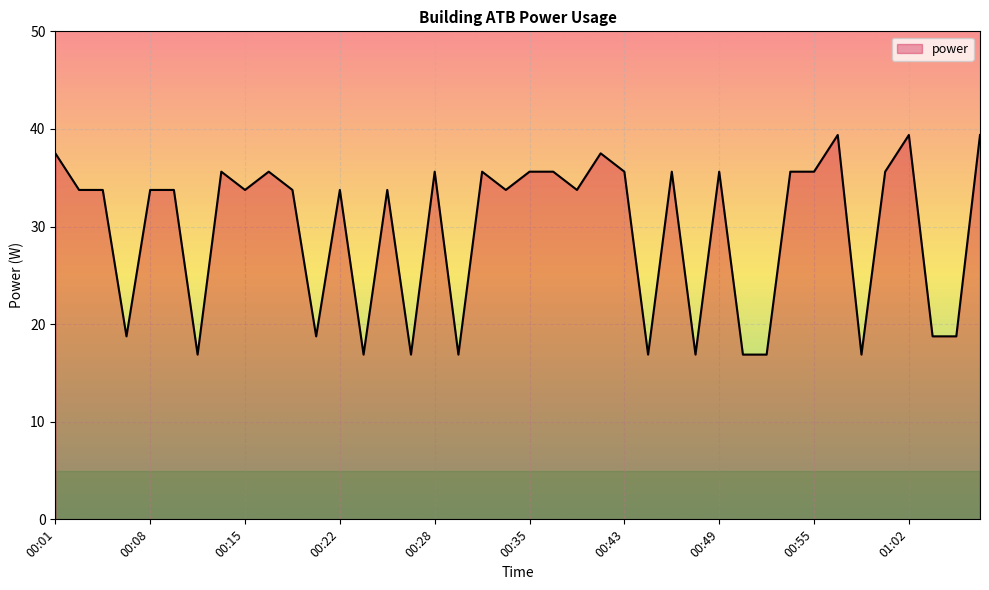

At which label does the data first exceed 33?

00:01